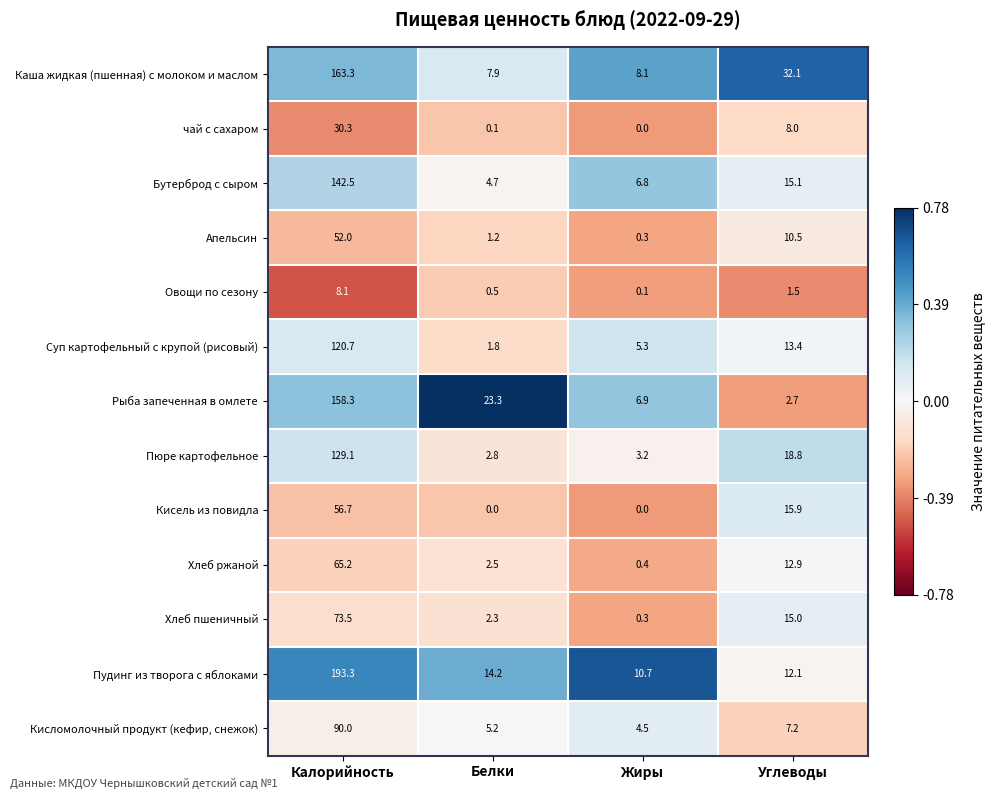

Where is Кисель из повидла nearest to the value 28?

Углеводы